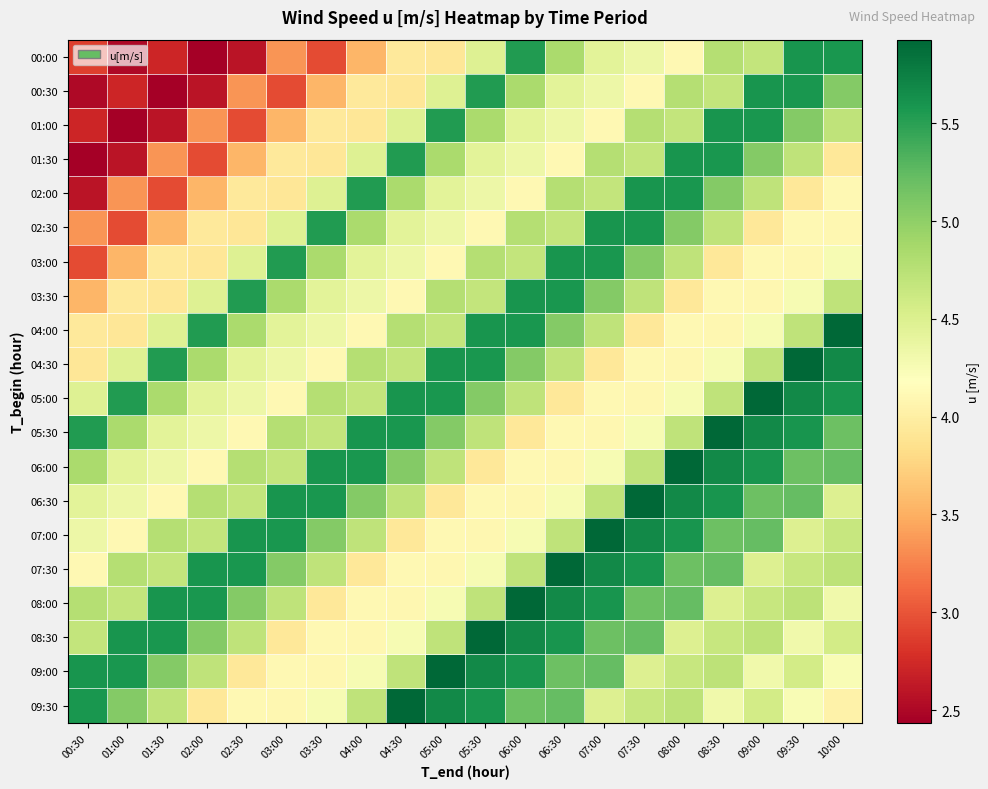

What is the spread (max minus min) of values at 01:30?

3.2